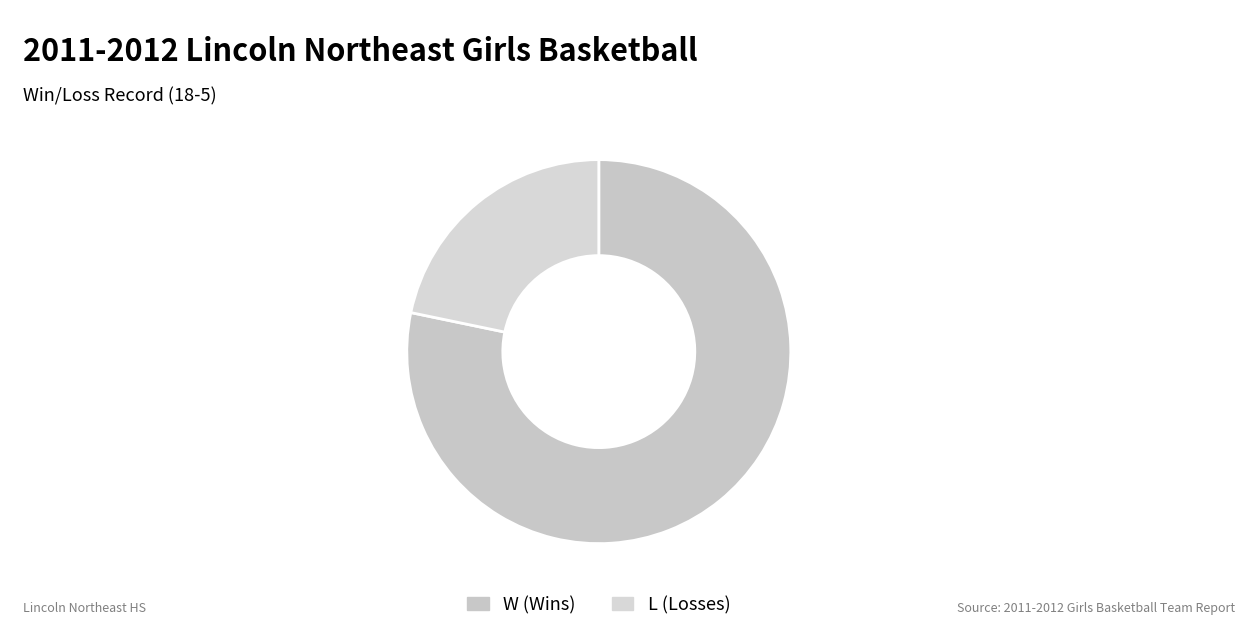

Is there any slice that represents more than half of the pie?

Yes